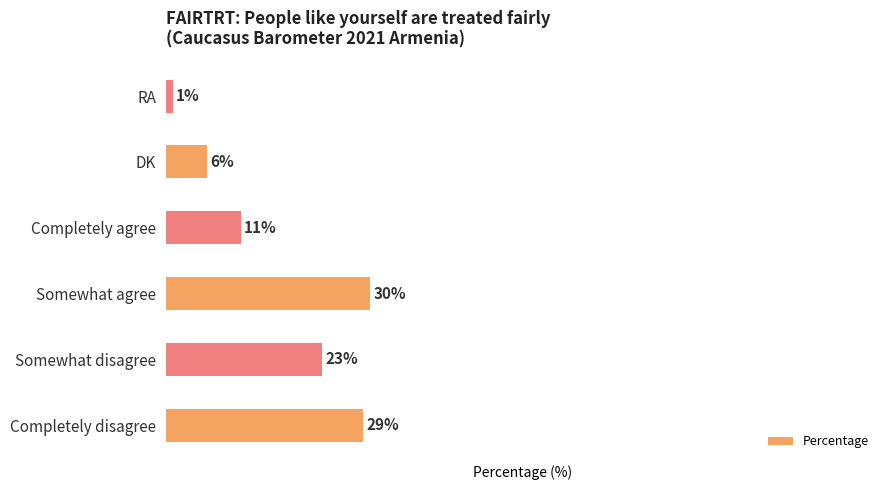

Which label corresponds to the smallest value in the chart?

RA